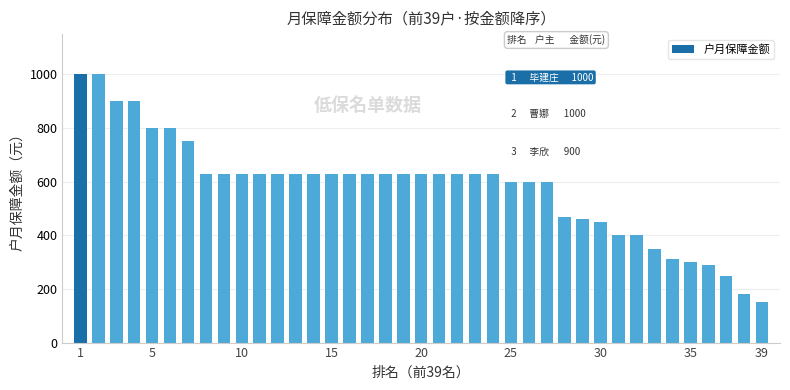

Does the chart contain any negative values?

No